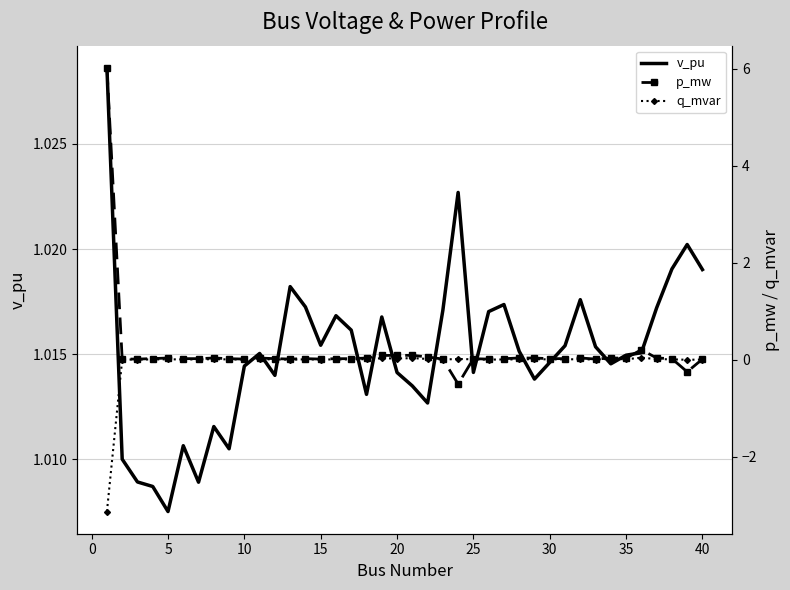

Where is v_pu nearest to the value 1?

5